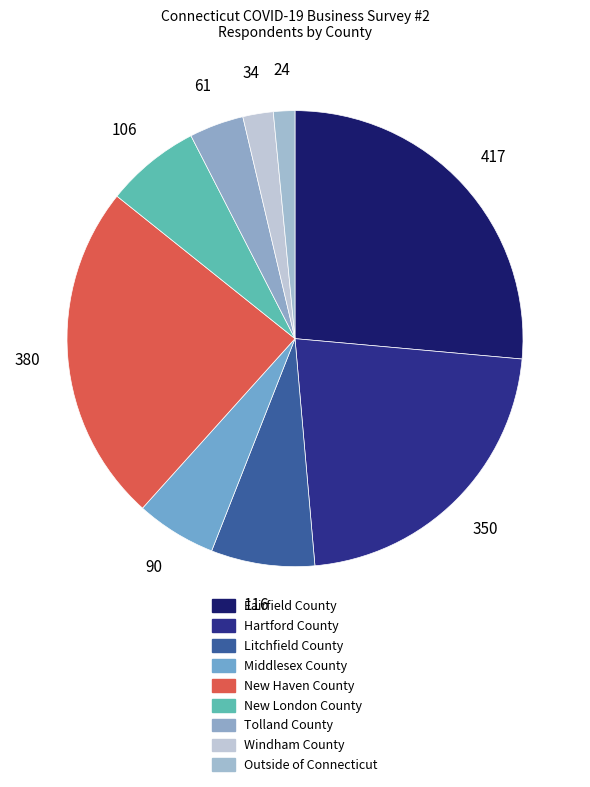

How many segments does this pie chart have?

9